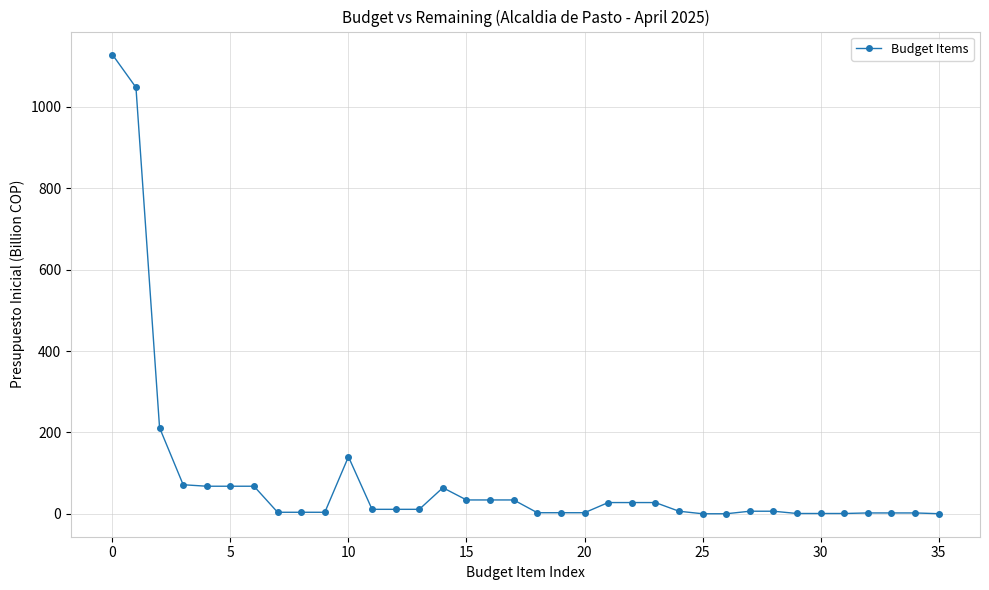

What is the difference between the maximum and minimum values?

1128.7